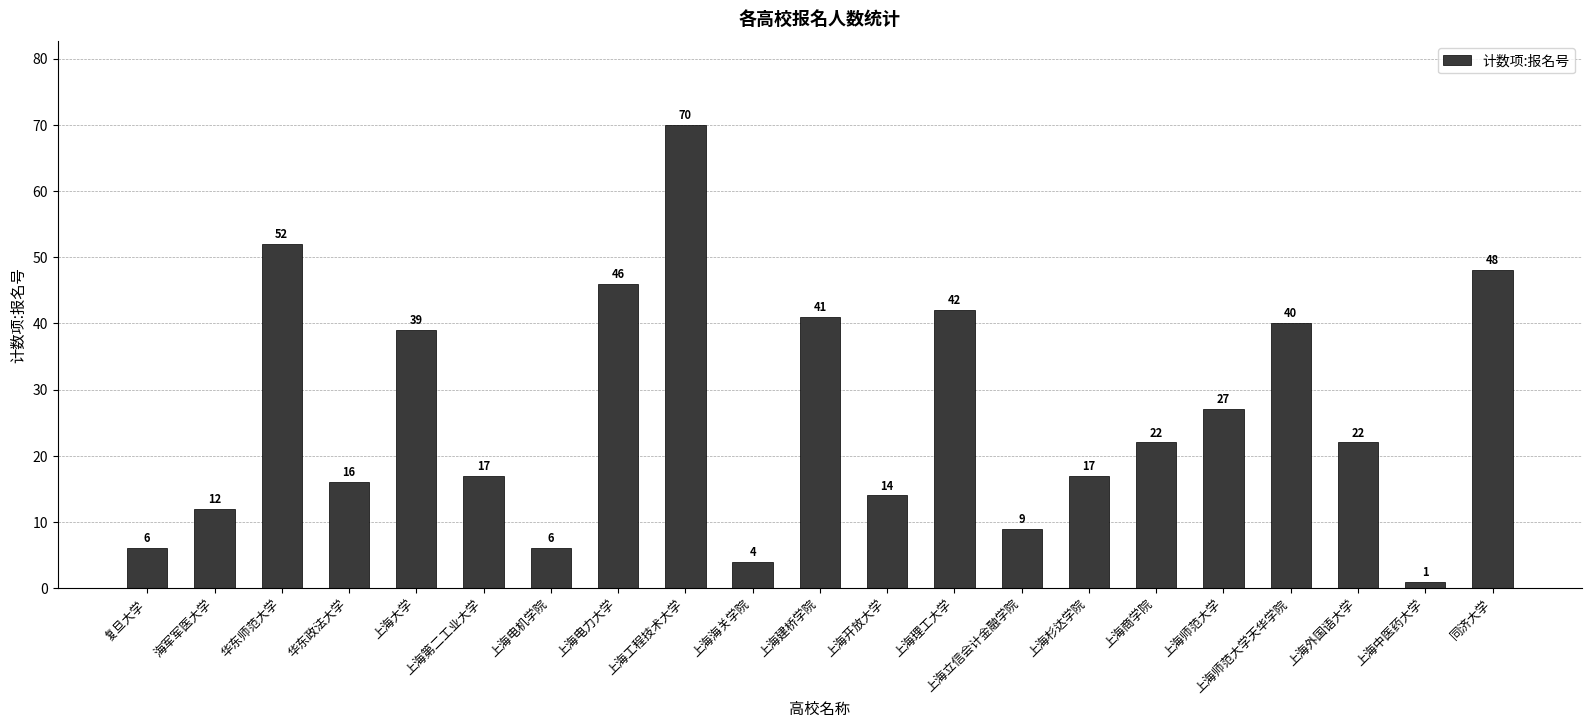

How many data points does each series have?

21